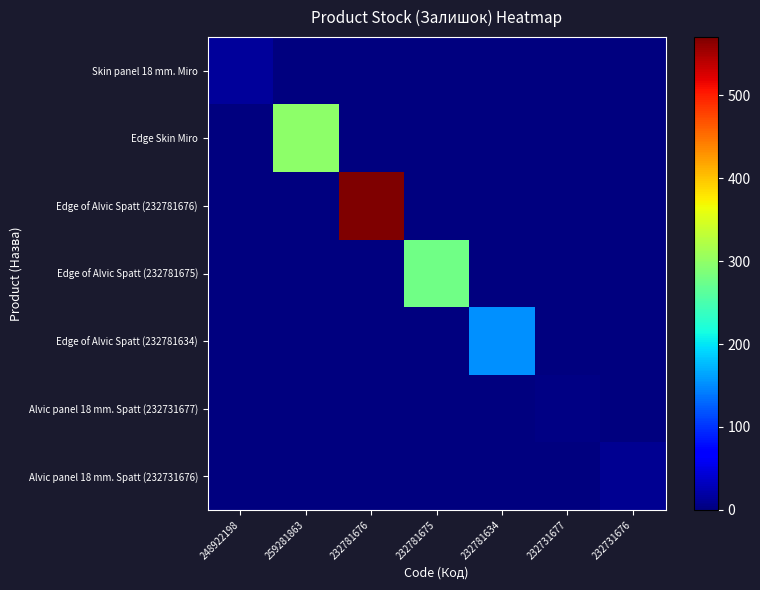

Reading left to right, transcribe all the data shown in this chart.

Skin panel 18 mm. Miro: 248922198=15	259281863=0	232781676=0	232781675=0	232781634=0	232731677=0	232731676=0
Edge Skin Miro: 248922198=0	259281863=298	232781676=0	232781675=0	232781634=0	232731677=0	232731676=0
Edge of Alvic Spatt (232781676): 248922198=0	259281863=0	232781676=570	232781675=0	232781634=0	232731677=0	232731676=0
Edge of Alvic Spatt (232781675): 248922198=0	259281863=0	232781676=0	232781675=277	232781634=0	232731677=0	232731676=0
Edge of Alvic Spatt (232781634): 248922198=0	259281863=0	232781676=0	232781675=0	232781634=153	232731677=0	232731676=0
Alvic panel 18 mm. Spatt (232731677): 248922198=0	259281863=0	232781676=0	232781675=0	232781634=0	232731677=3	232731676=0
Alvic panel 18 mm. Spatt (232731676): 248922198=0	259281863=0	232781676=0	232781675=0	232781634=0	232731677=0	232731676=9